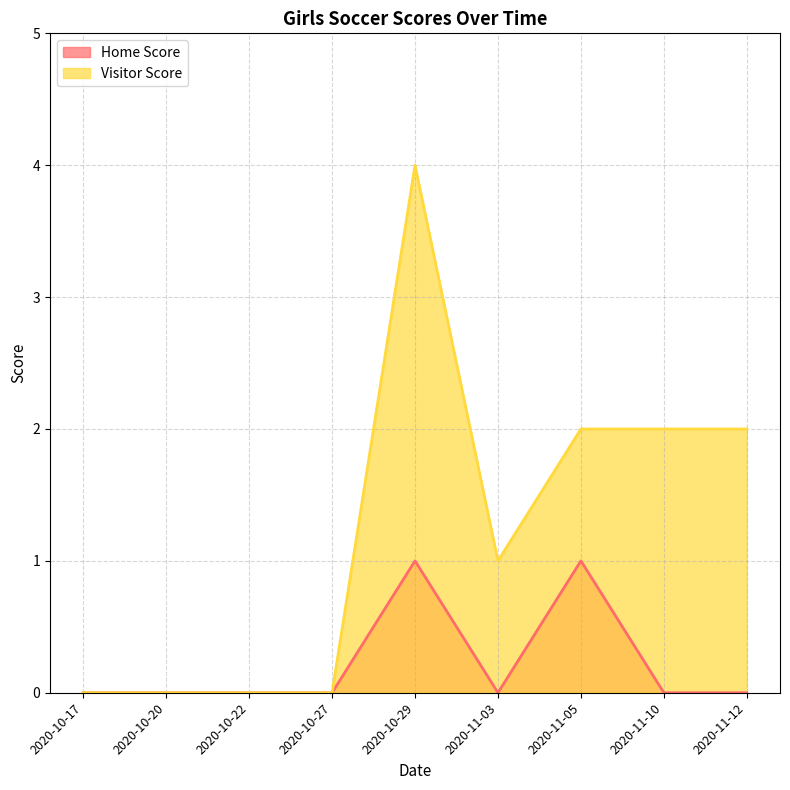

The value of Home Score at 2020-10-22 is 0. True or false?

True